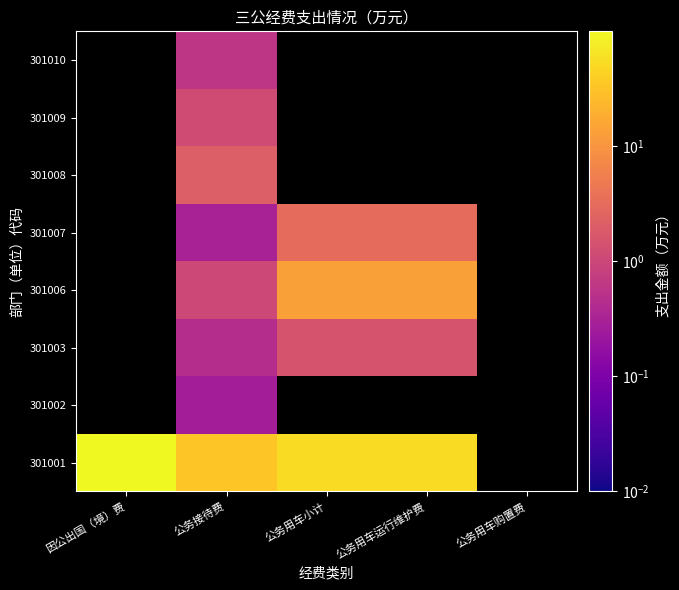

At how many categories does at least one series exceed 53?

3